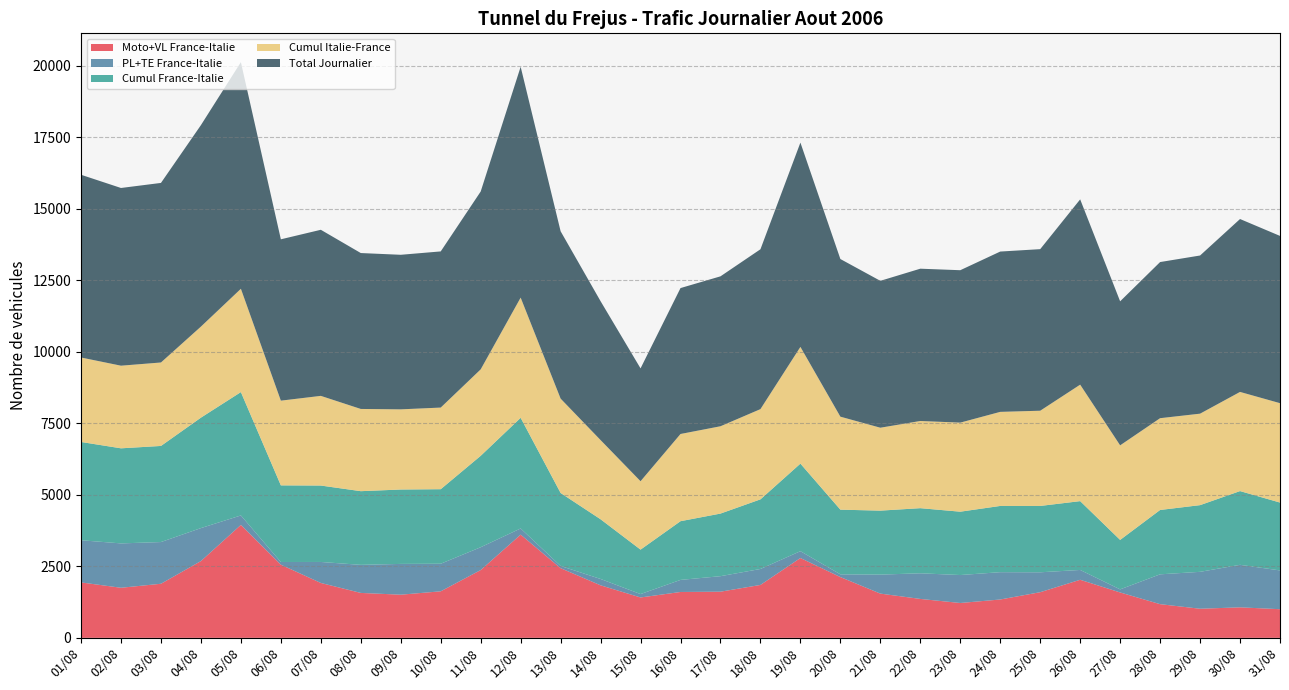

Reading right to left, what are all the values shown in this chart?

Moto+VL France-Italie: 31/08=1001	30/08=1066	29/08=1017	28/08=1177	27/08=1586	26/08=2029	25/08=1595	24/08=1340	23/08=1218	22/08=1360	21/08=1546	20/08=2124	19/08=2790	18/08=1849	17/08=1613	16/08=1603	15/08=1411	14/08=1836	13/08=2435	12/08=3607	11/08=2369	10/08=1626	09/08=1508	08/08=1570	07/08=1918	06/08=2557	05/08=3947	04/08=2683	03/08=1890	02/08=1750	01/08=1937
PL+TE France-Italie: 31/08=1355	30/08=1486	29/08=1290	28/08=1043	27/08=108	26/08=344	25/08=696	24/08=955	23/08=977	22/08=896	21/08=664	20/08=96	19/08=239	18/08=558	17/08=542	16/08=422	15/08=119	14/08=222	13/08=77	12/08=216	11/08=798	10/08=964	09/08=1076	08/08=981	07/08=734	06/08=94	05/08=331	04/08=1153	03/08=1458	02/08=1551	01/08=1474
Cumul France-Italie: 31/08=2372	30/08=2577	29/08=2331	28/08=2249	27/08=1729	26/08=2405	25/08=2319	24/08=2315	23/08=2214	22/08=2276	21/08=2236	20/08=2260	19/08=3060	18/08=2433	17/08=2188	16/08=2052	15/08=1553	14/08=2086	13/08=2551	12/08=3867	11/08=3195	10/08=2605	09/08=2600	08/08=2575	07/08=2671	06/08=2678	05/08=4311	04/08=3860	03/08=3359	02/08=3323	01/08=3435
Cumul Italie-France: 31/08=3474	30/08=3466	29/08=3197	28/08=3208	27/08=3305	26/08=4071	25/08=3328	24/08=3288	23/08=3113	22/08=3047	21/08=2898	20/08=3250	19/08=4080	18/08=3154	17/08=3052	16/08=3048	15/08=2391	14/08=2768	13/08=3298	12/08=4201	11/08=3021	10/08=2853	09/08=2802	08/08=2874	07/08=3134	06/08=2961	05/08=3611	04/08=3182	03/08=2917	02/08=2888	01/08=2952
Total Journalier: 31/08=5846	30/08=6043	29/08=5528	28/08=5457	27/08=5034	26/08=6476	25/08=5647	24/08=5603	23/08=5327	22/08=5323	21/08=5134	20/08=5510	19/08=7140	18/08=5587	17/08=5240	16/08=5100	15/08=3944	14/08=4854	13/08=5849	12/08=8068	11/08=6216	10/08=5458	09/08=5402	08/08=5449	07/08=5805	06/08=5639	05/08=7922	04/08=7042	03/08=6276	02/08=6211	01/08=6387